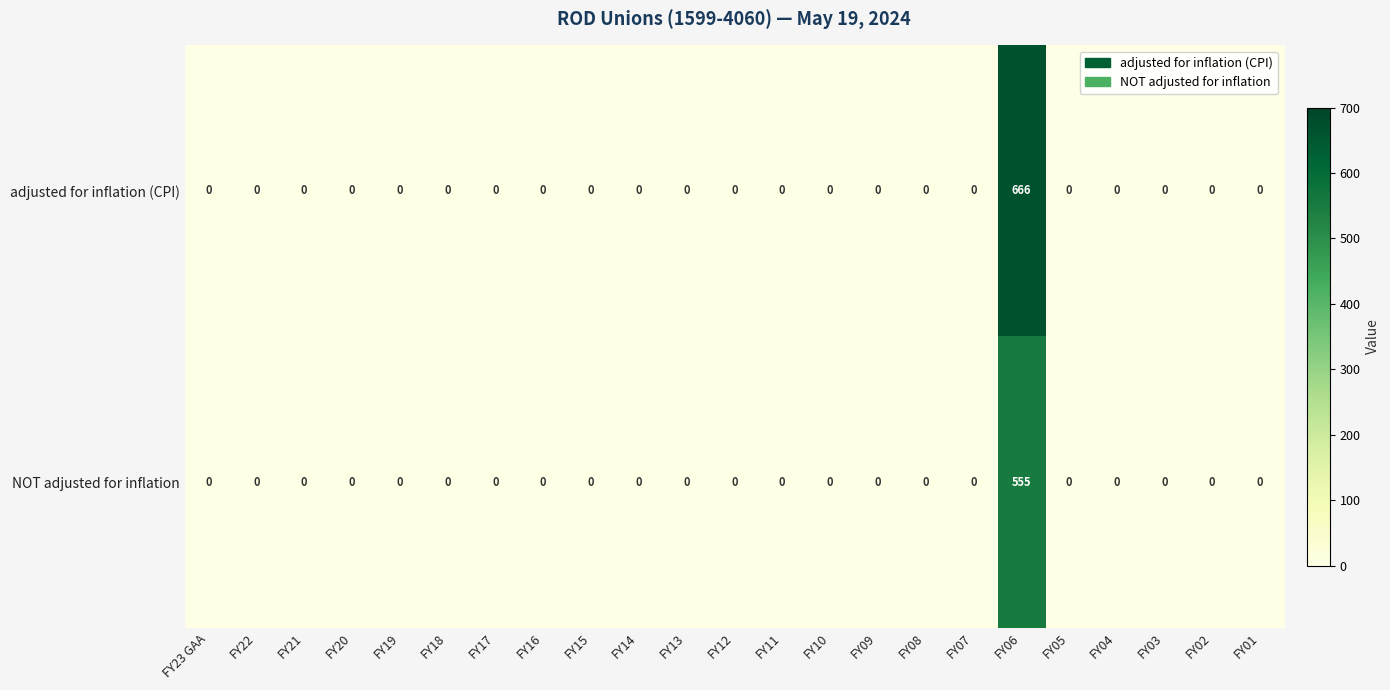

The NOT adjusted for inflation series shows -263 at FY10. True or false?

False